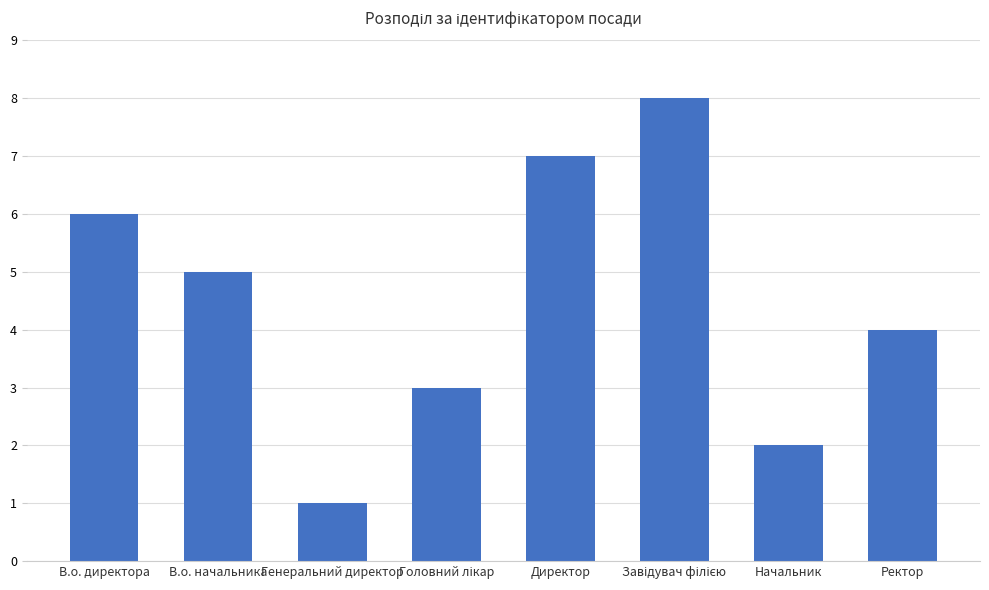

Which label corresponds to the smallest value in the chart?

Генеральний директор